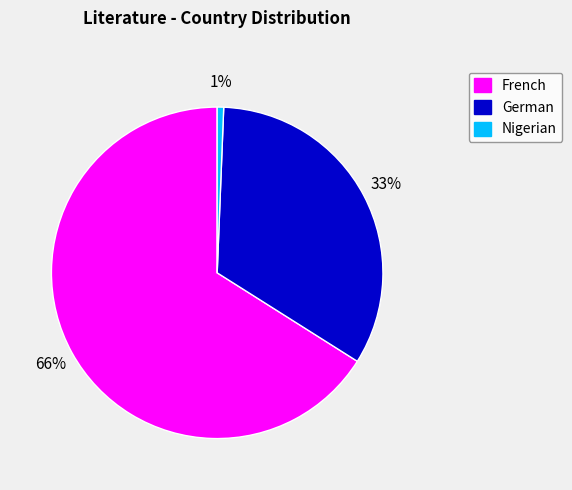

True or false: French accounts for 59% of the total.

False